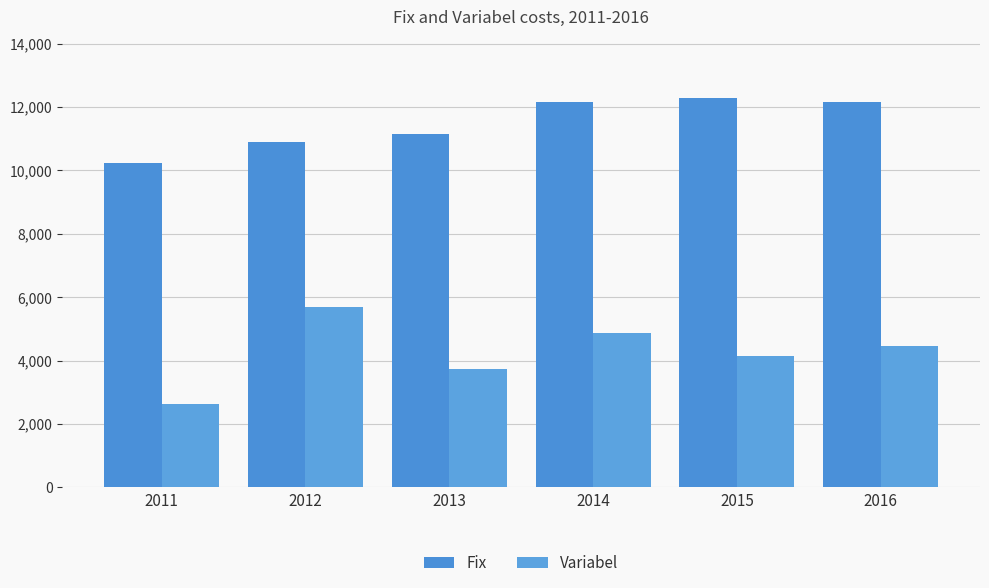

What is the lowest value of the Fix series?

10245